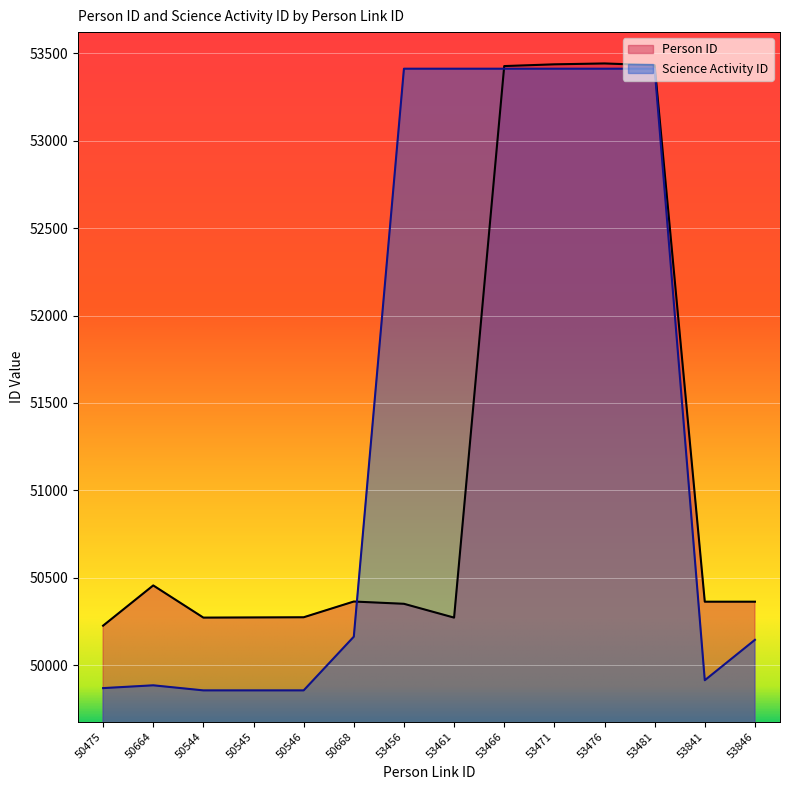

What is the maximum value shown in the chart?

53441